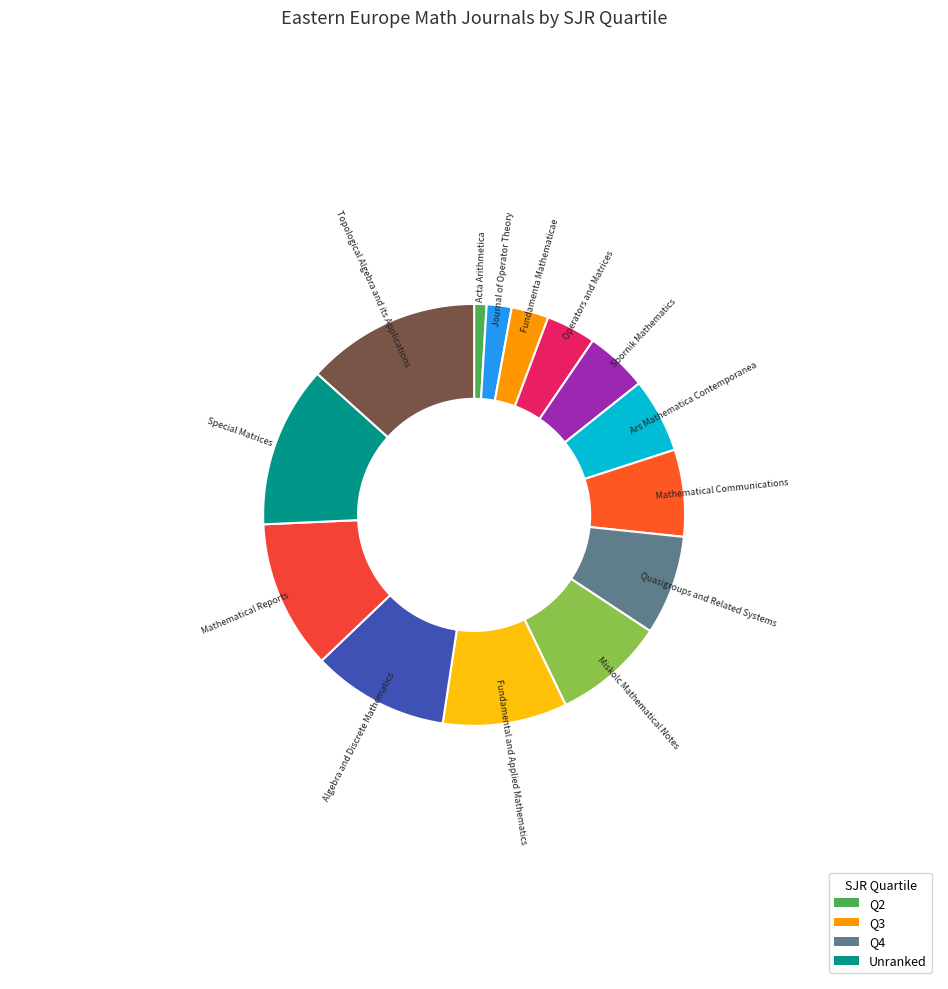

To the nearest percent, what portion does Fundamenta Mathematicae represent?

3%